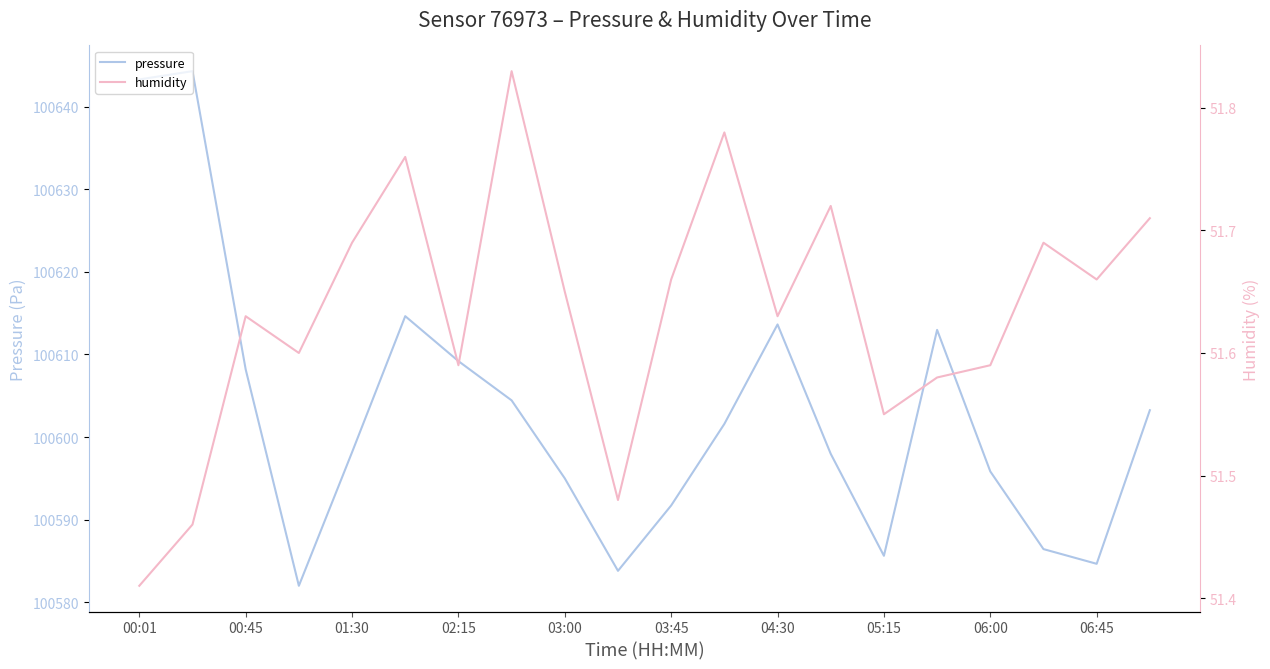

What is the minimum value for pressure?

100582.0